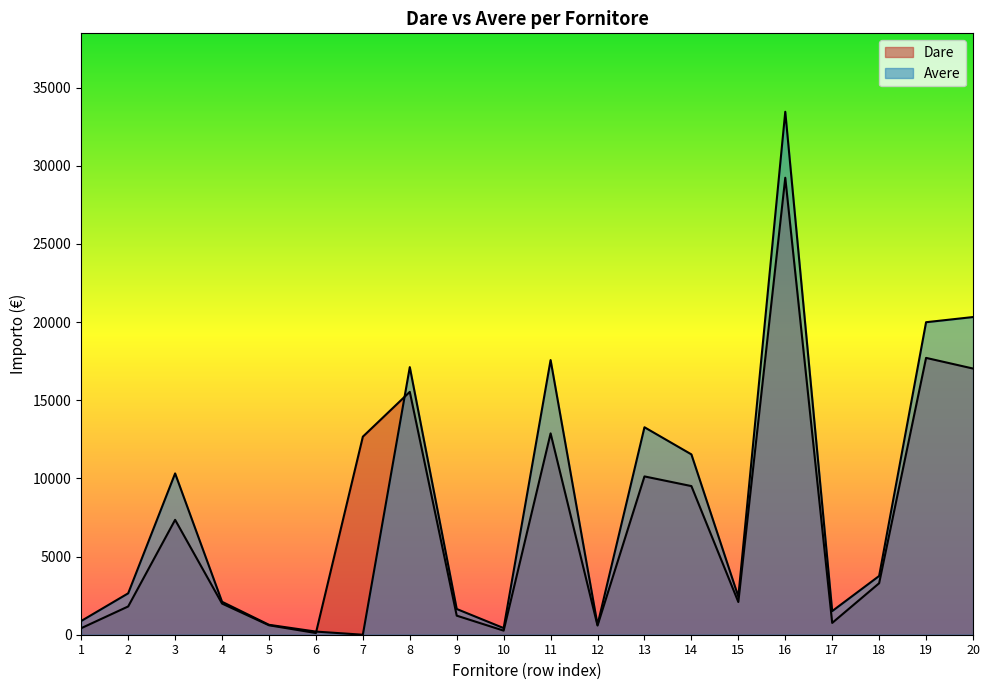

Which series has the largest total across all categories?

Avere